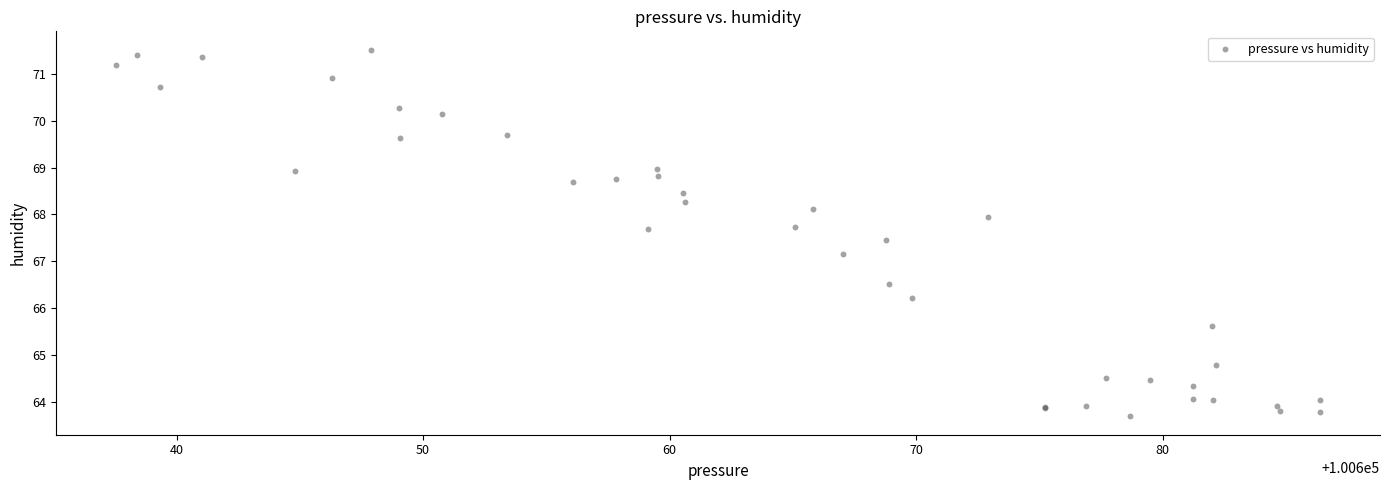

What Y value in the scatter plot is closest to 67?

67.2